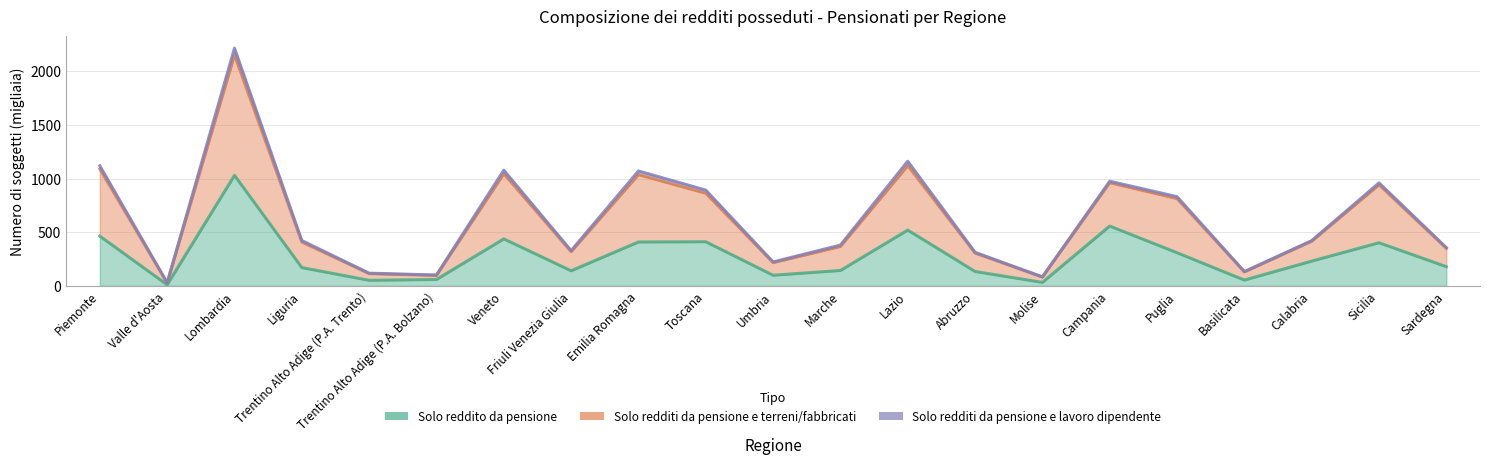

At which category does Solo reddito da pensione reach its first local peak?

Lombardia